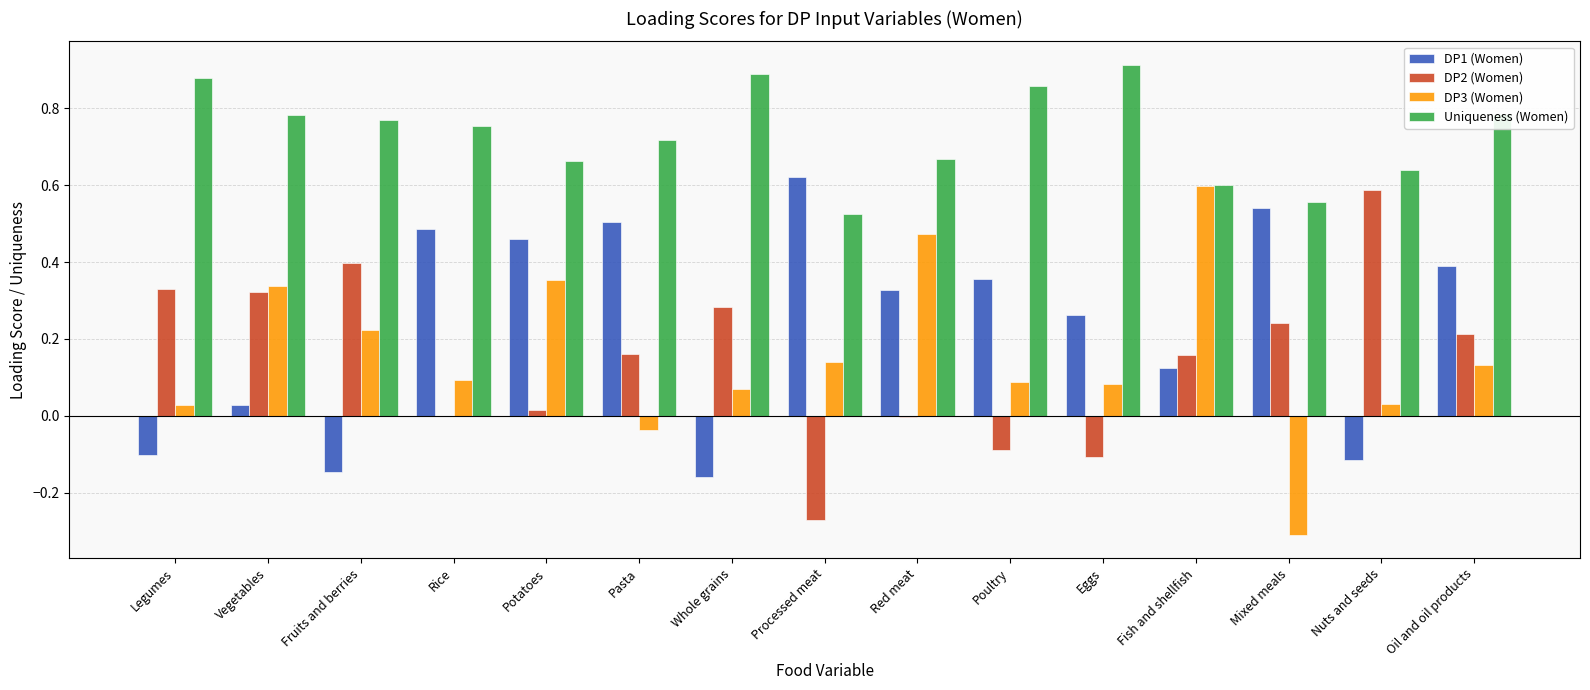

Between Pasta and Whole grains, which series saw the biggest shift?

DP1 (Women)